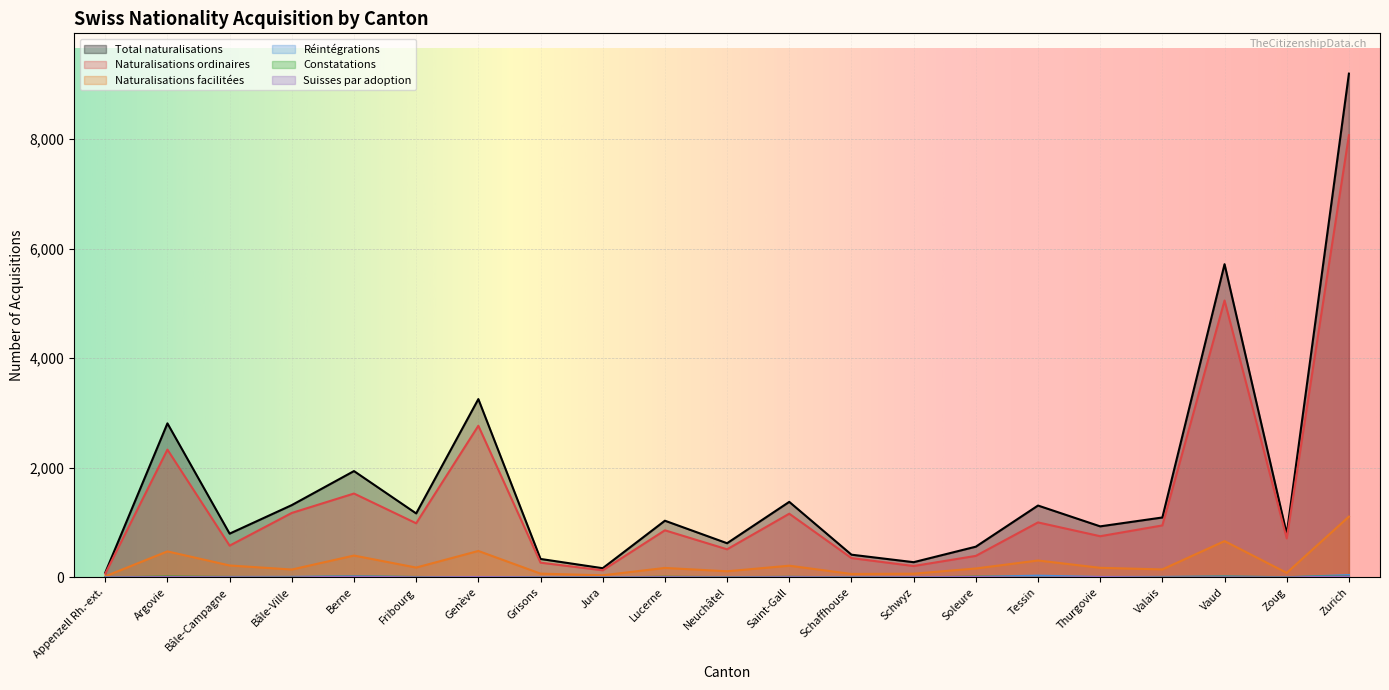

How many values in the Naturalisations ordinaires series exceed 859?

10